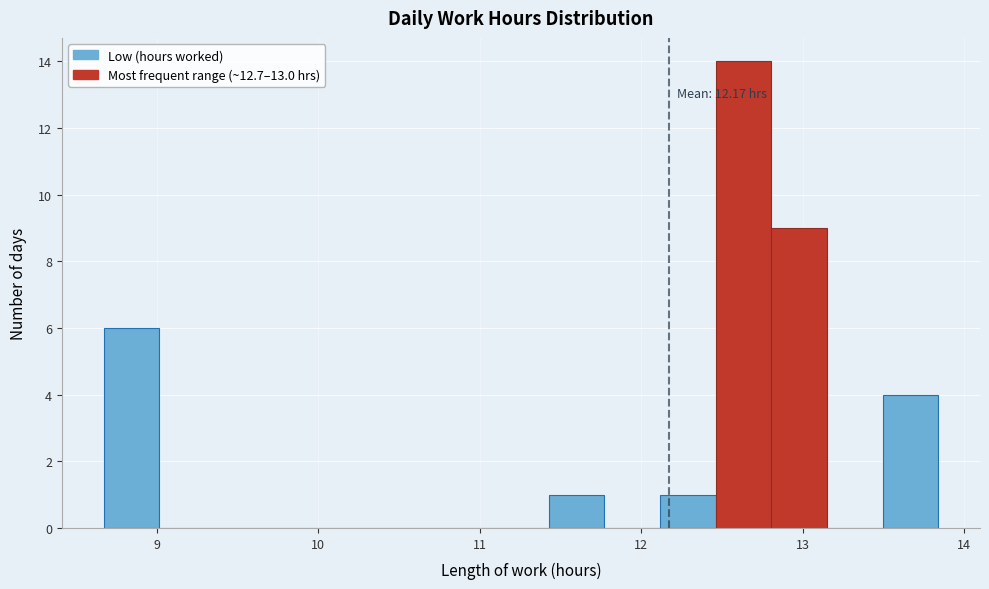

Around what value on the x-axis is the tallest bar? Give the approximate position of its centre, as read against the axis.

12.6